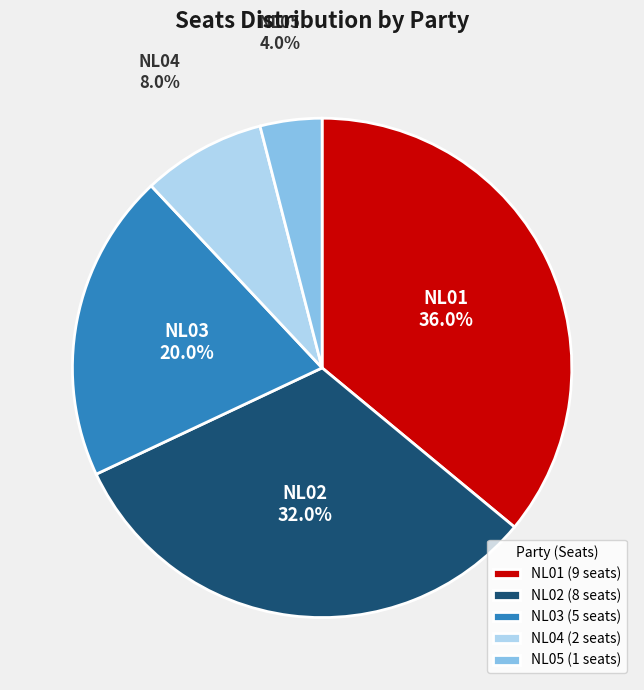

Which slice is the largest?

NL01